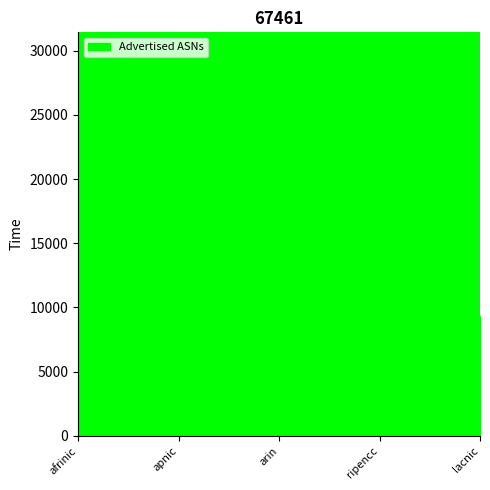

How many categories are shown in the chart?

5